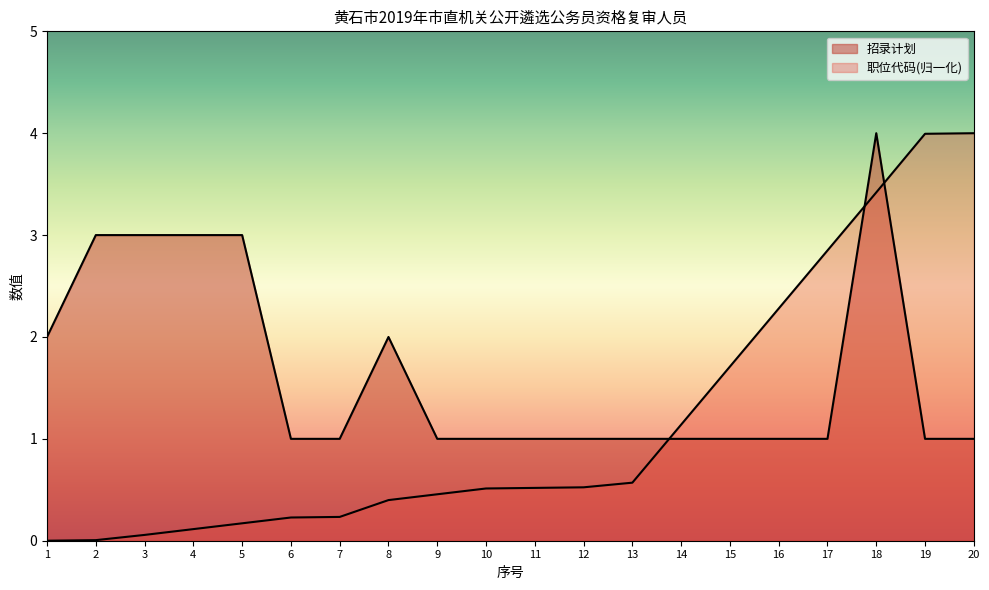

What is the spread (max minus min) of values at 10?

0.5